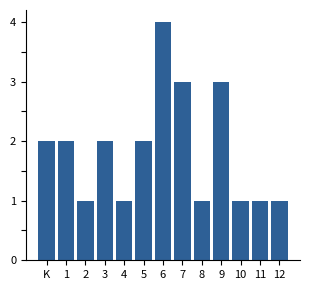

Reading left to right, what are all the values shown in this chart?

K=2	1=2	2=1	3=2	4=1	5=2	6=4	7=3	8=1	9=3	10=1	11=1	12=1